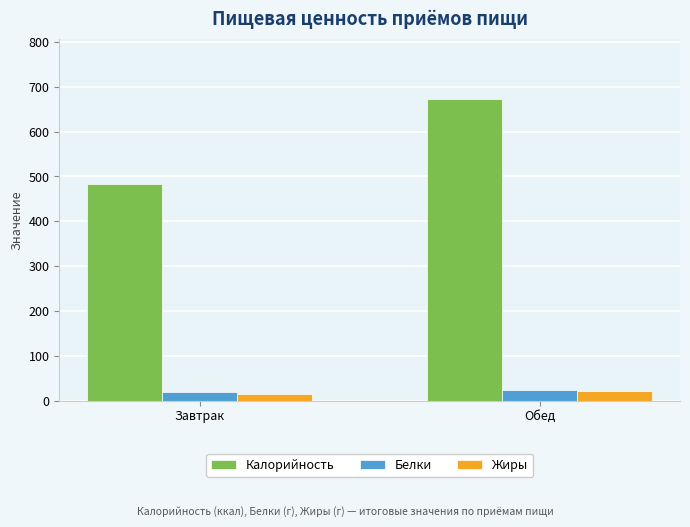

Count the number of data series in this chart.

3